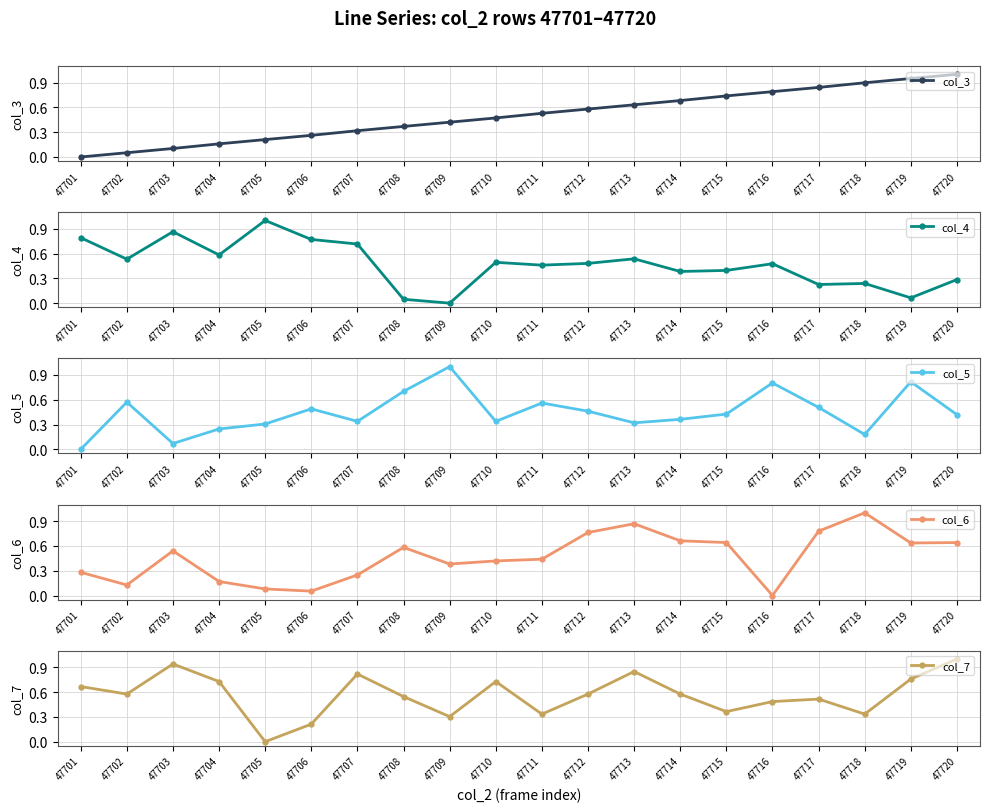

How many lines are shown in the chart?

5